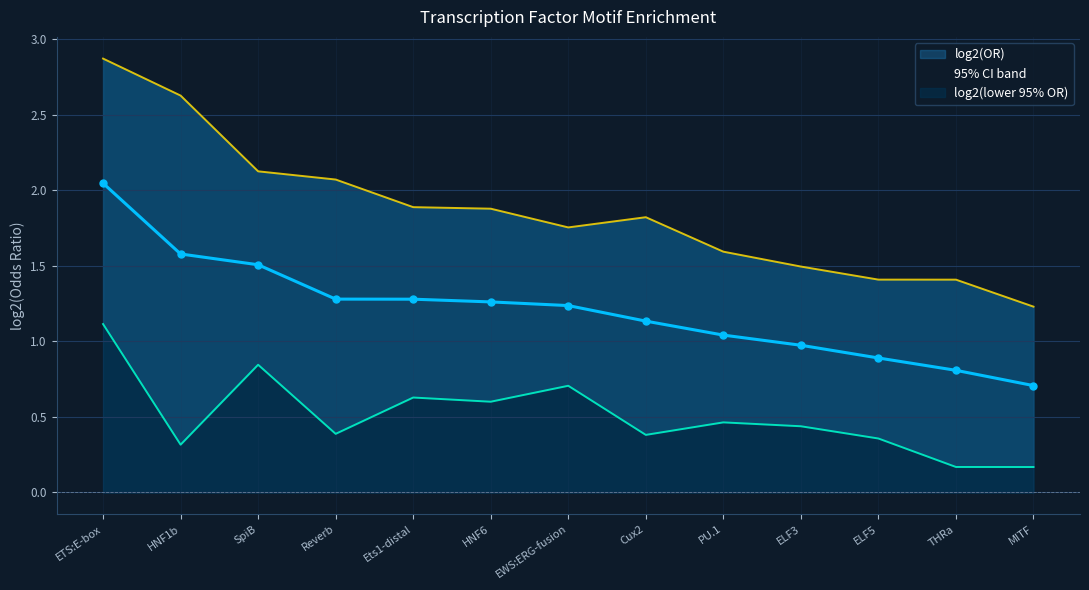

Reading right to left, extract all data points from this chart.

MITF=0.7	THRa=0.8	ELF5=0.9	ELF3=1.0	PU.1=1.0	Cux2=1.1	EWS:ERG-fusion=1.2	HNF6=1.3	Ets1-distal=1.3	Reverb=1.3	SpiB=1.5	HNF1b=1.6	ETS:E-box=2.0